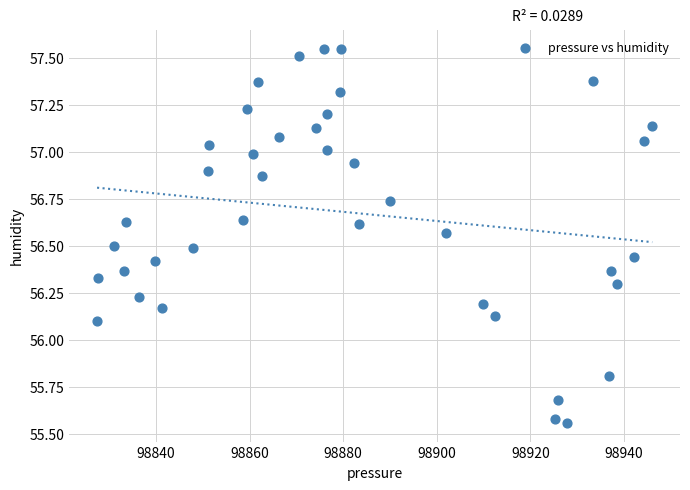

What is the range of Y values (max minus min)?

2.0